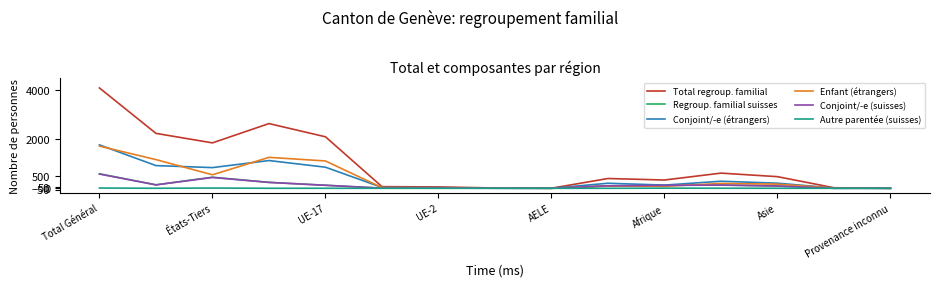

What are all the series names shown in the legend?

Total regroup. familial, Regroup. familial suisses, Conjoint/-e (étrangers), Enfant (étrangers), Conjoint/-e (suisses), Autre parentée (suisses)